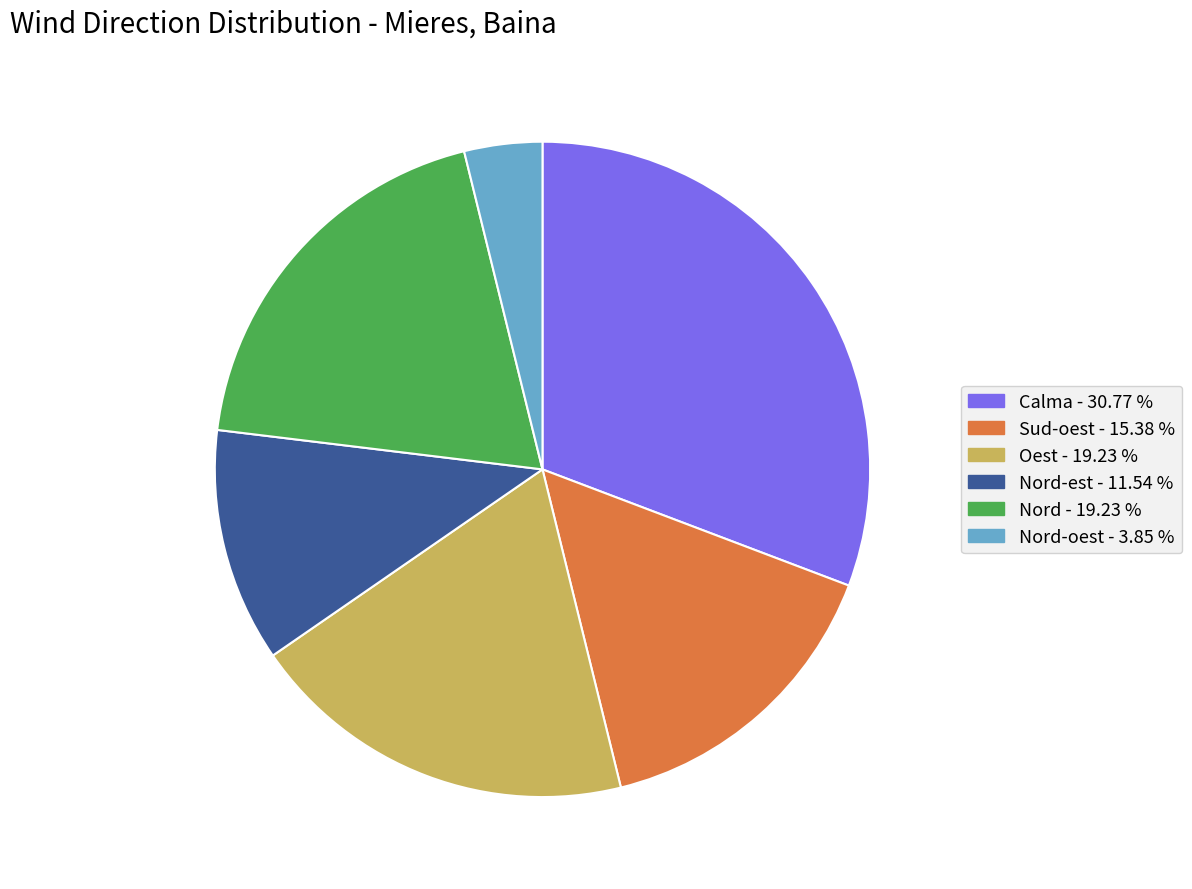

Is there any slice that represents more than half of the pie?

No